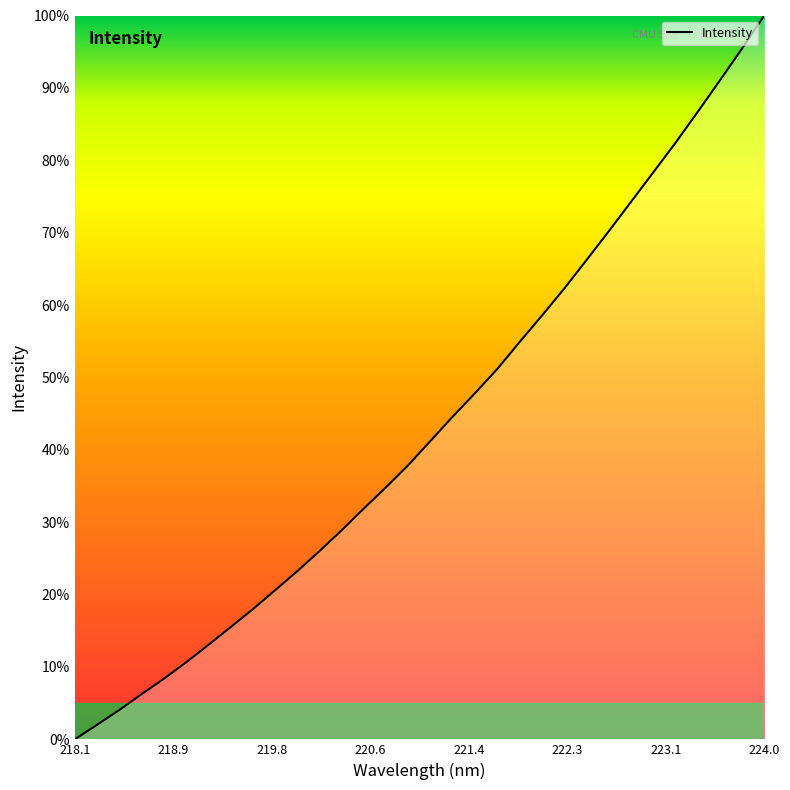

What is the maximum value shown in the chart?

100.0